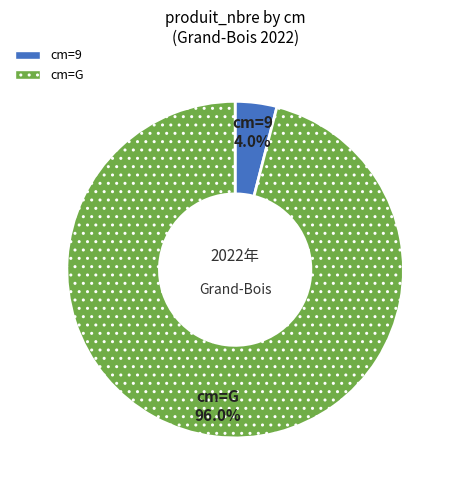

How many slices are in this pie chart?

2